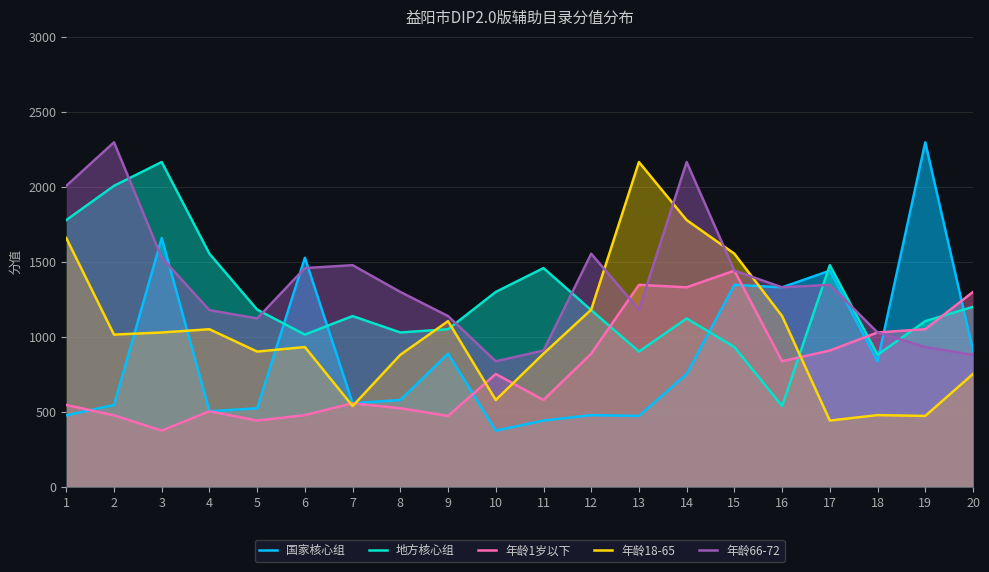

Is it true that 年龄66-72 equals 931.9 at 19?

True